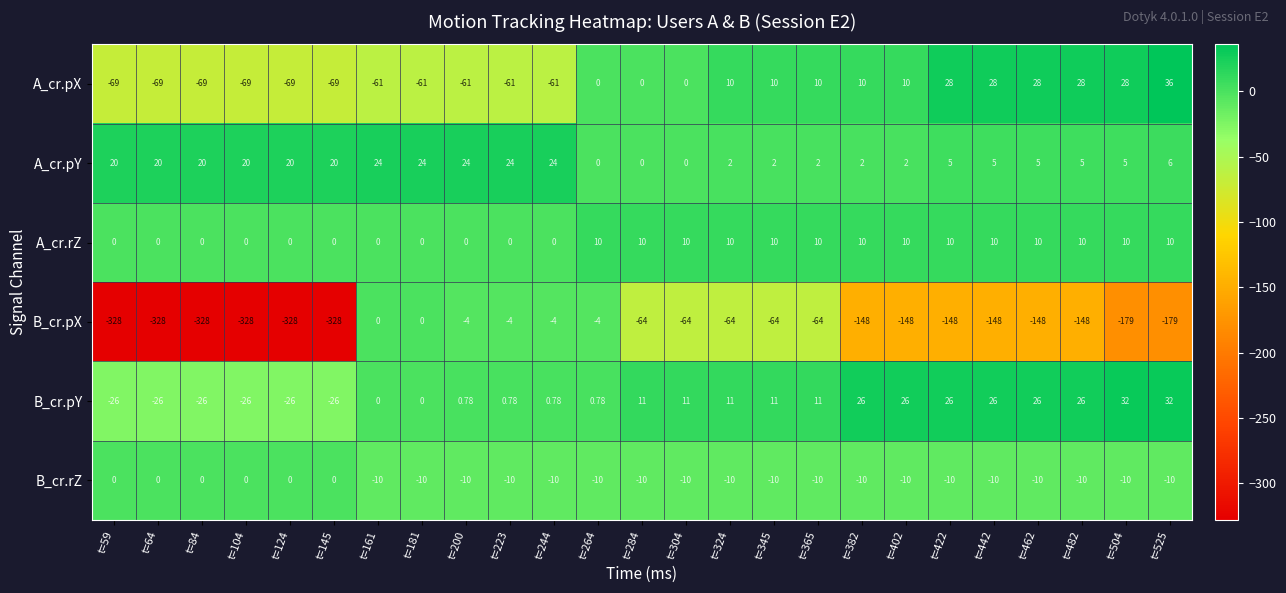

Between t=84 and t=422, which series saw the biggest shift?

B_cr.pX